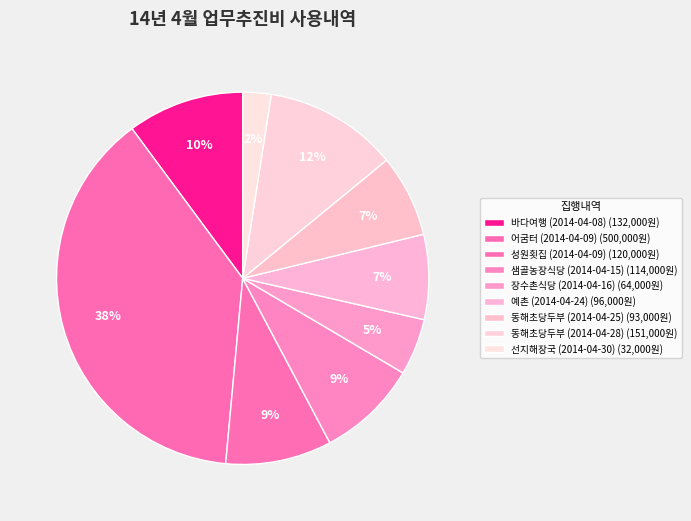

Which slice is the largest?

어굼터
(2014-04-09)